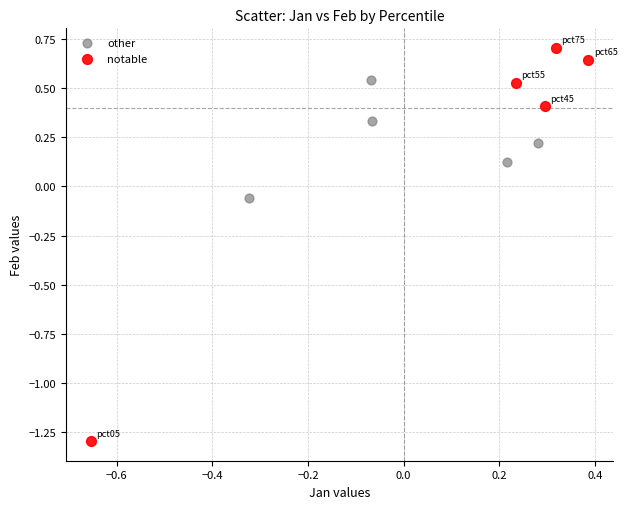

Which series has the widest spread of Y values?

notable